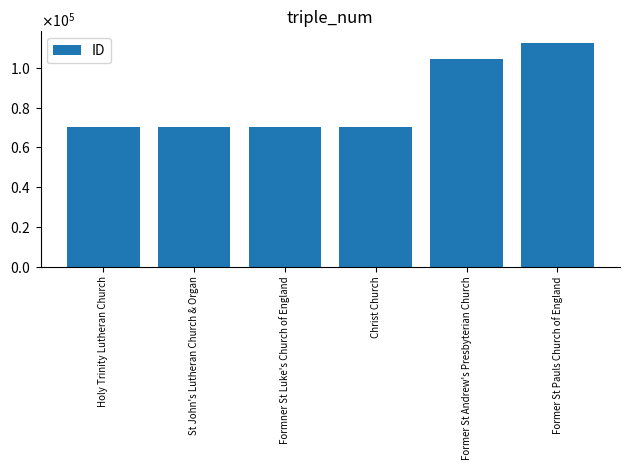

List the labels in order of value, smallest first.

Holy Trinity Lutheran Church, St John's Lutheran Church & Organ, Formner St Luke's Church of England, Christ Church, Former St Andrew's Presbyterian Church, Former St Pauls Church of England